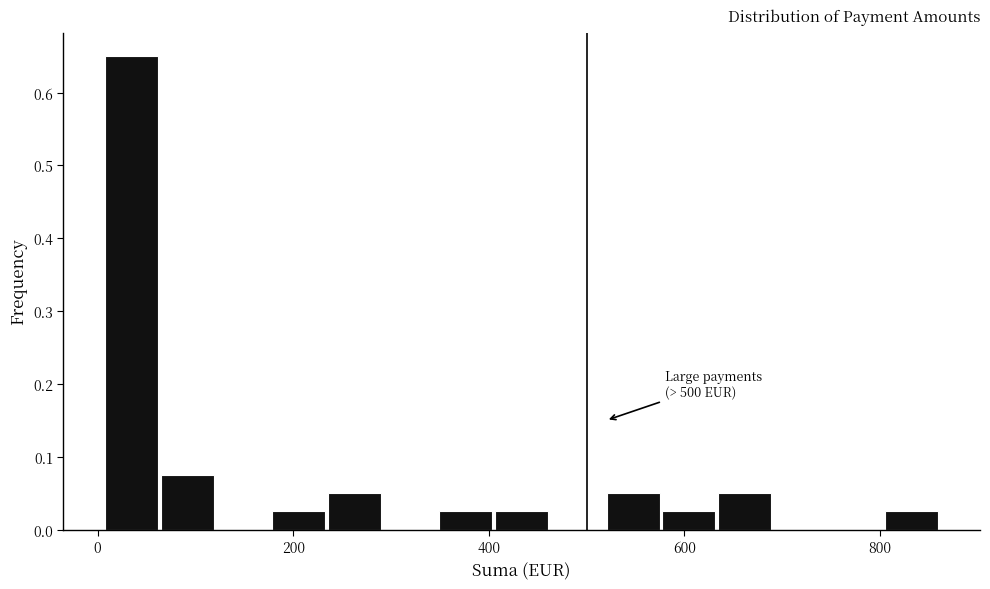

Around what value on the x-axis is the tallest bar? Give the approximate position of its centre, as read against the axis.

40